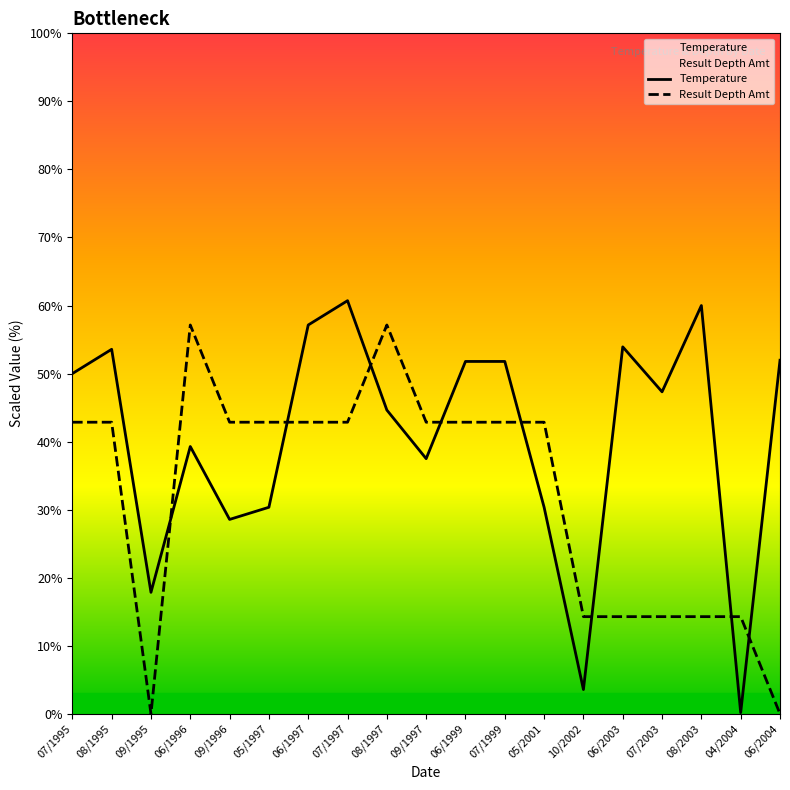

Which category has the highest value across all series?

07/1997